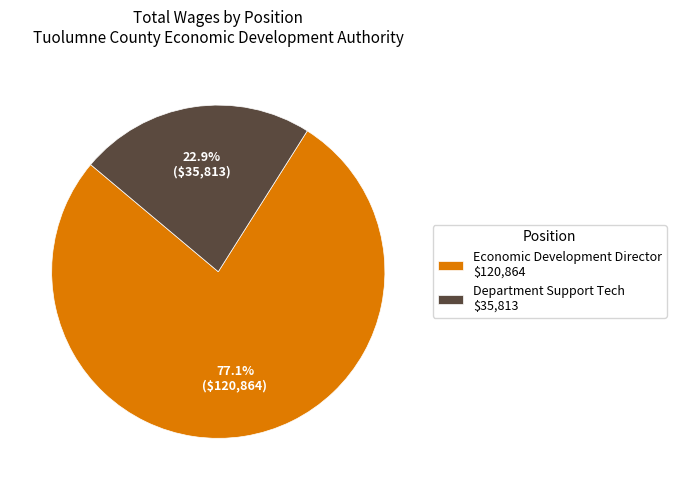

To the nearest percent, what is the difference between the Department Support Tech and Economic Development Director slice percentages?

54%